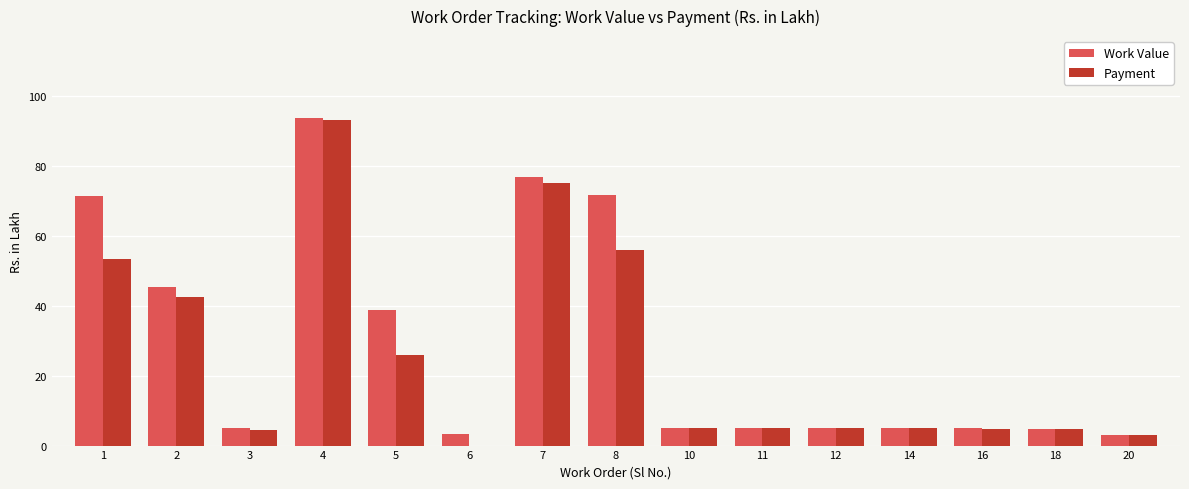

How many series are shown in this chart?

2